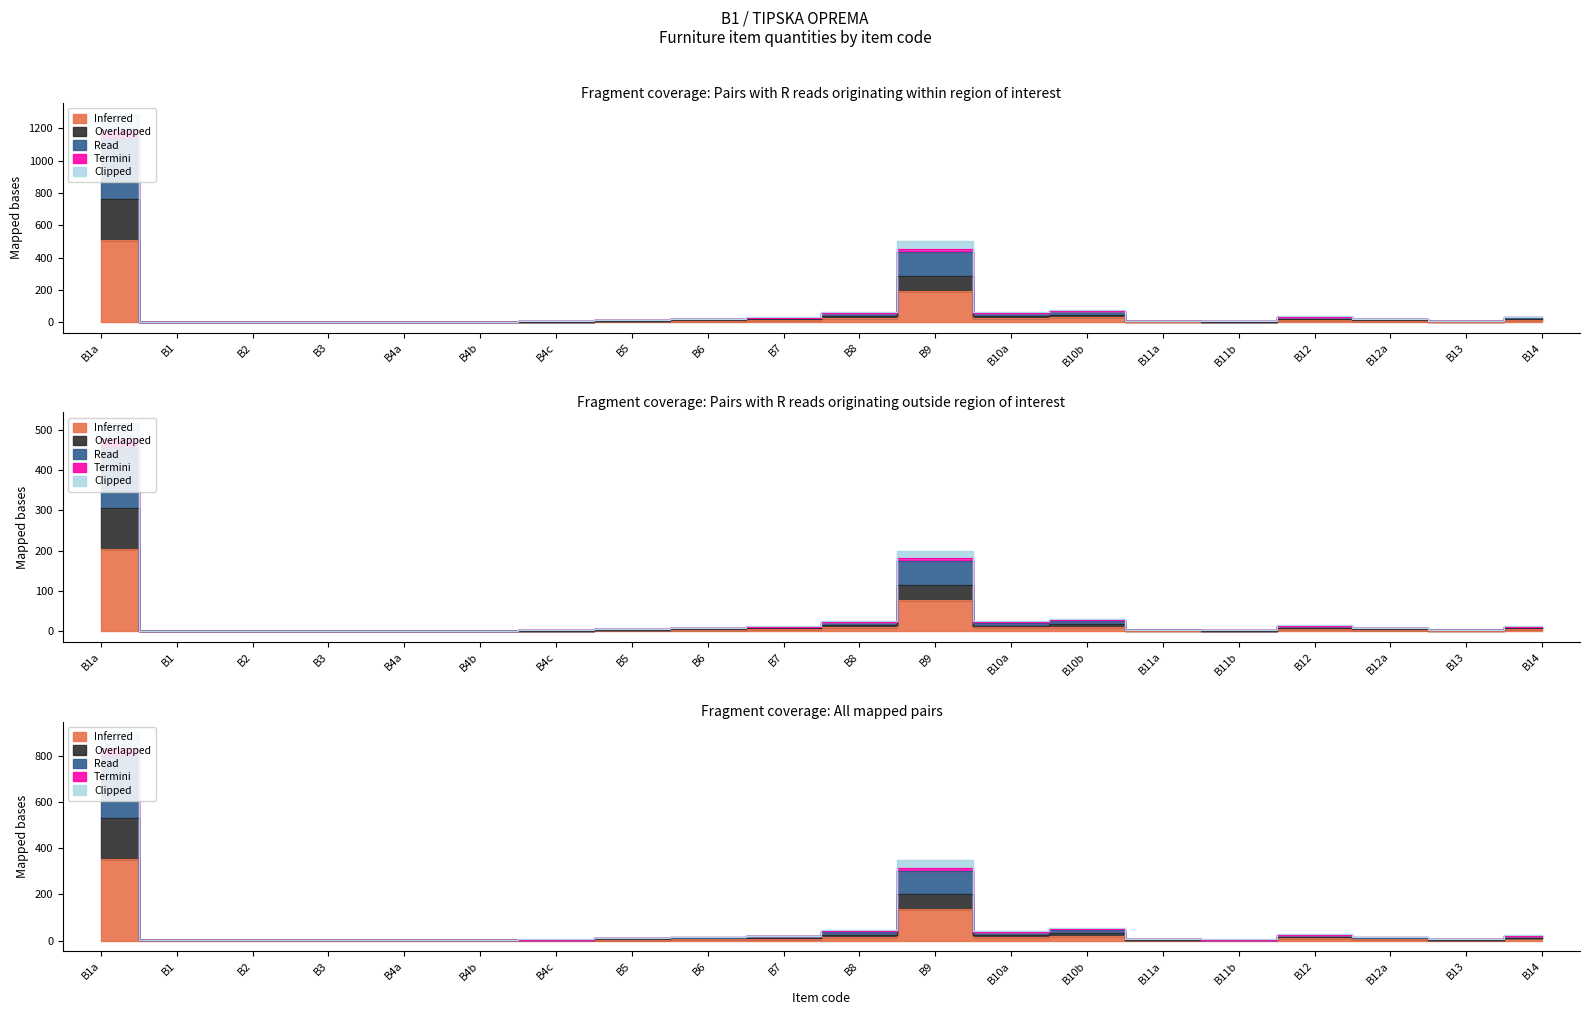

What position from the right is B14?

1